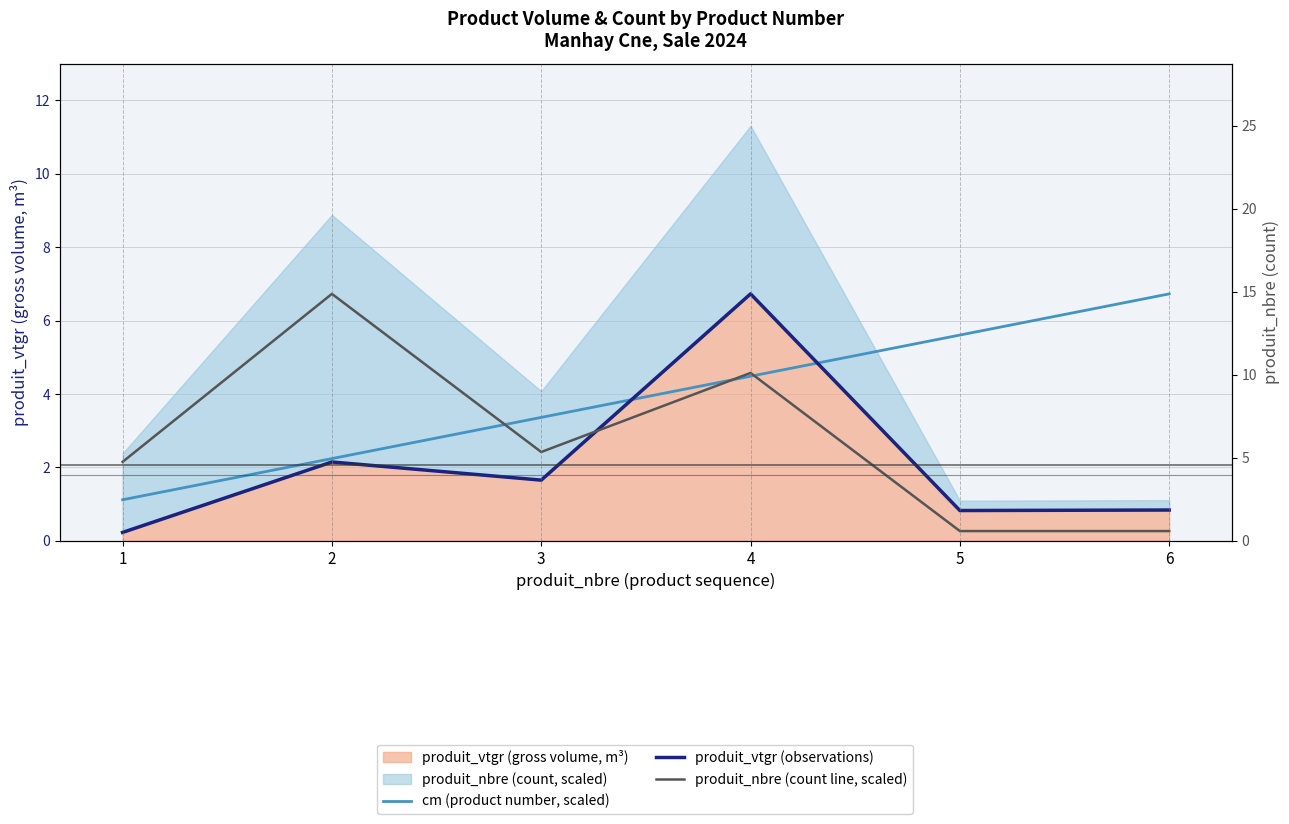

What is the average value of the produit_vtgr (observations) series?

2.1